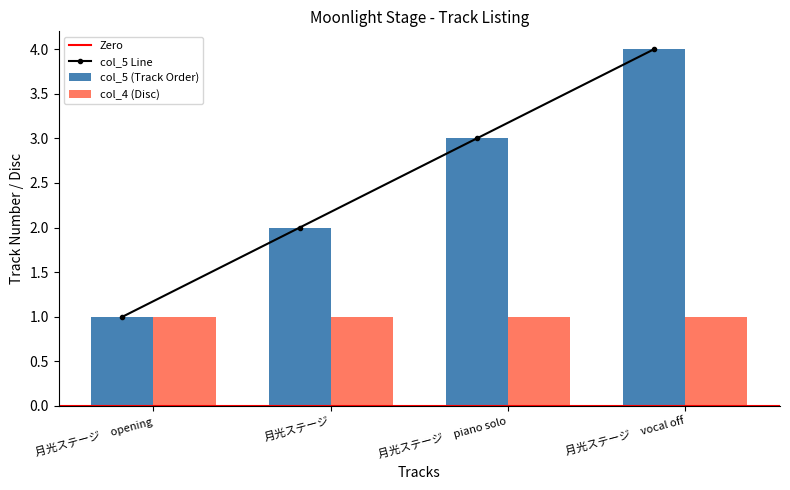

What is the minimum value shown in the chart?

1